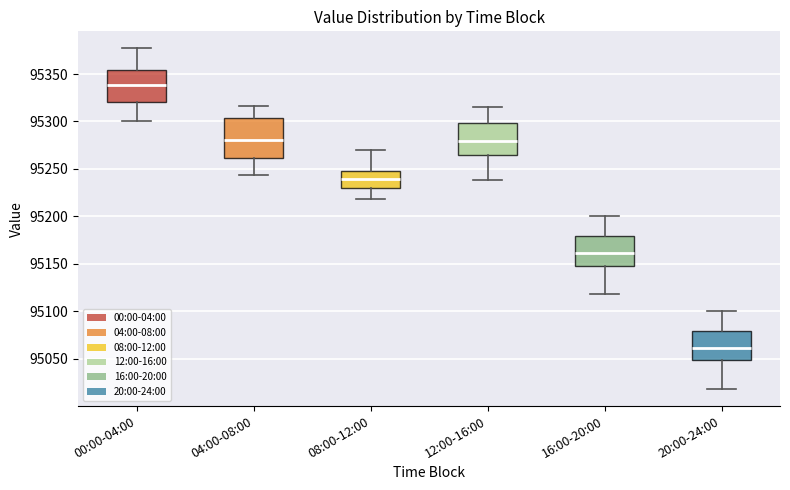

Comparing the boxes themselves (not the whiskers), which one is the tallest?

04:00-08:00